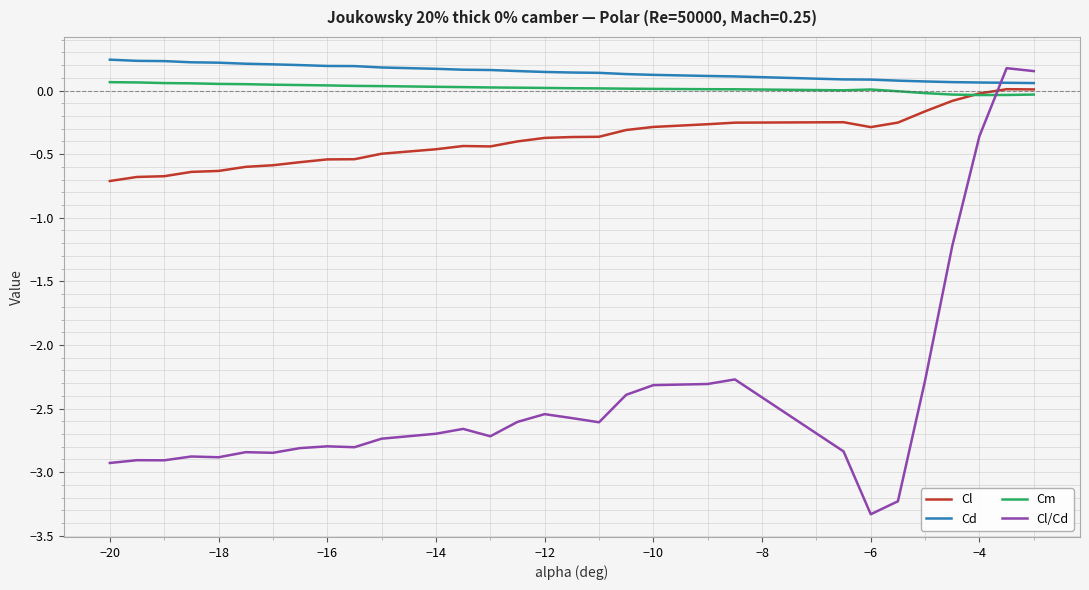

What is the smallest value displayed?

-3.3